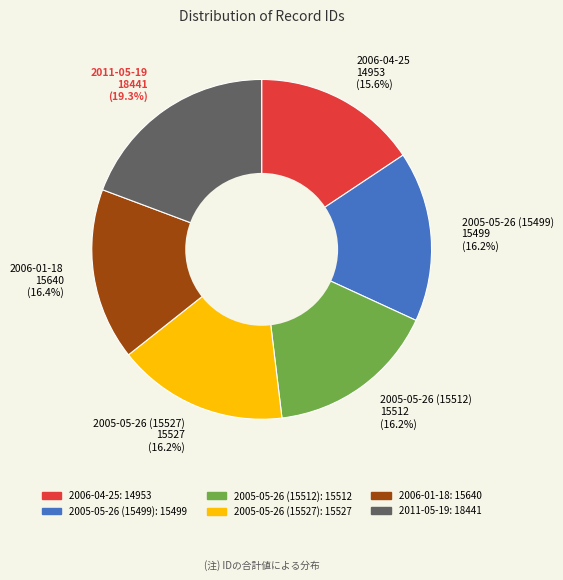

Is it true that 2006-01-18 is 3% of the pie?

False